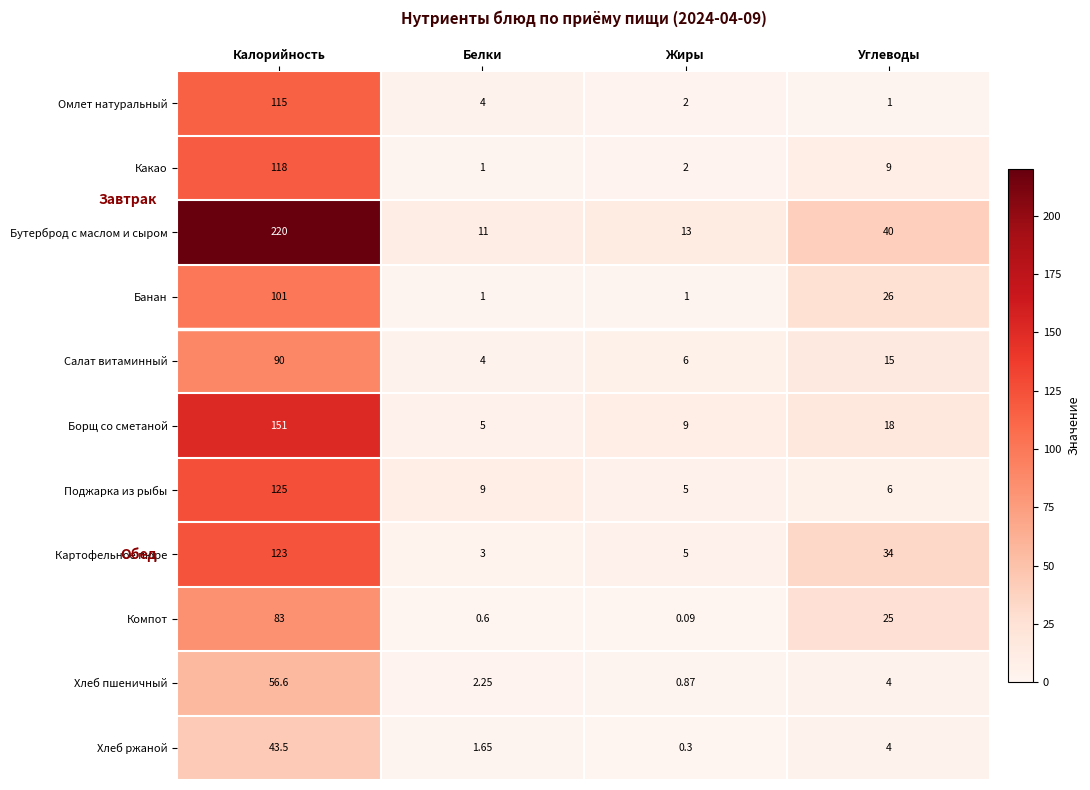

Where is Омлет натуральный nearest to the value 58?

Белки